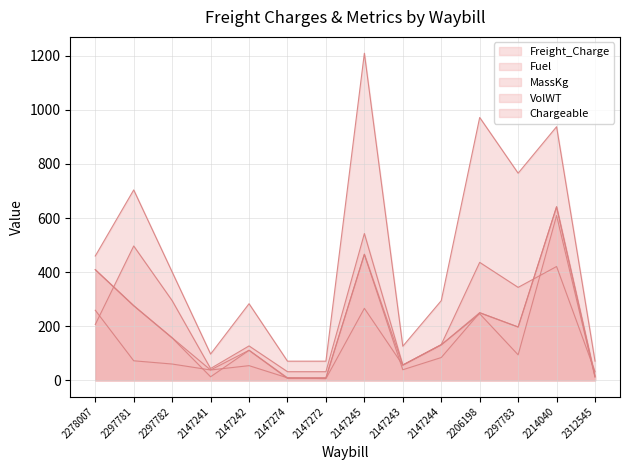

What is the label of the 7th point from the right?

2147245